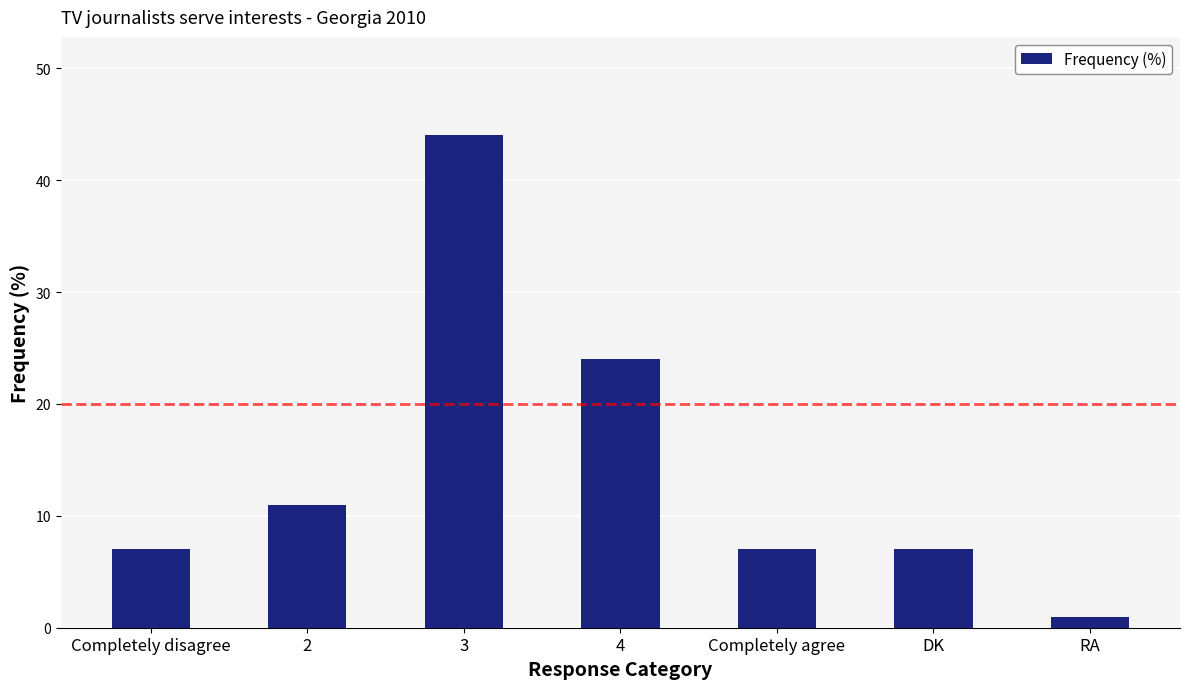

The chart shows a value of 4 at Completely agree. True or false?

False